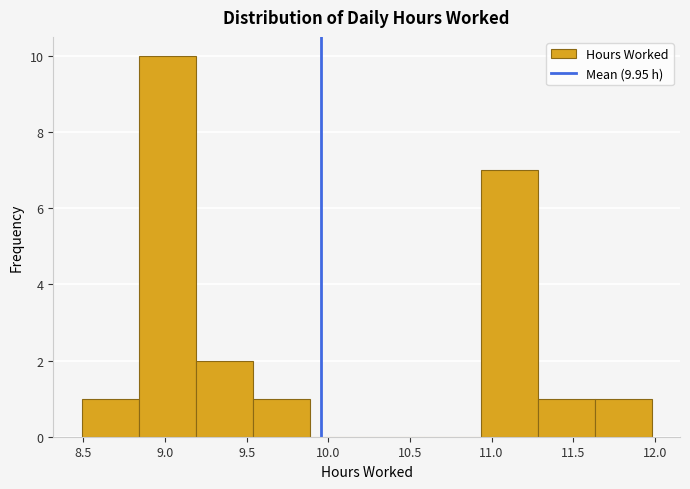

Which range on the x-axis has the tallest bar?

8.85 to 9.20